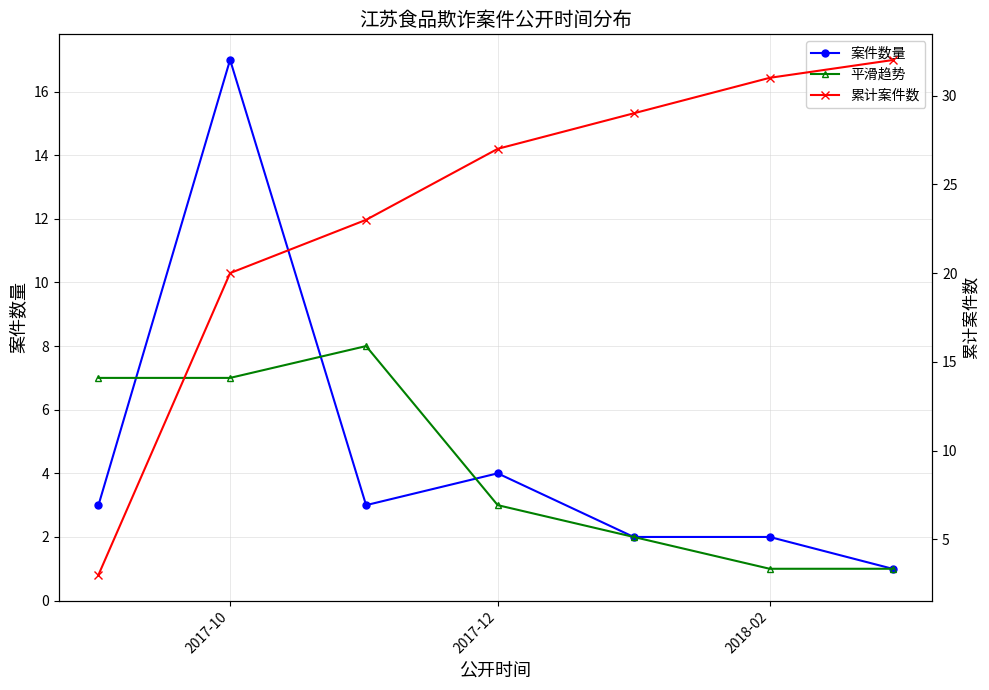

What are all the series names shown in the legend?

案件数量, 平滑趋势, 累计案件数